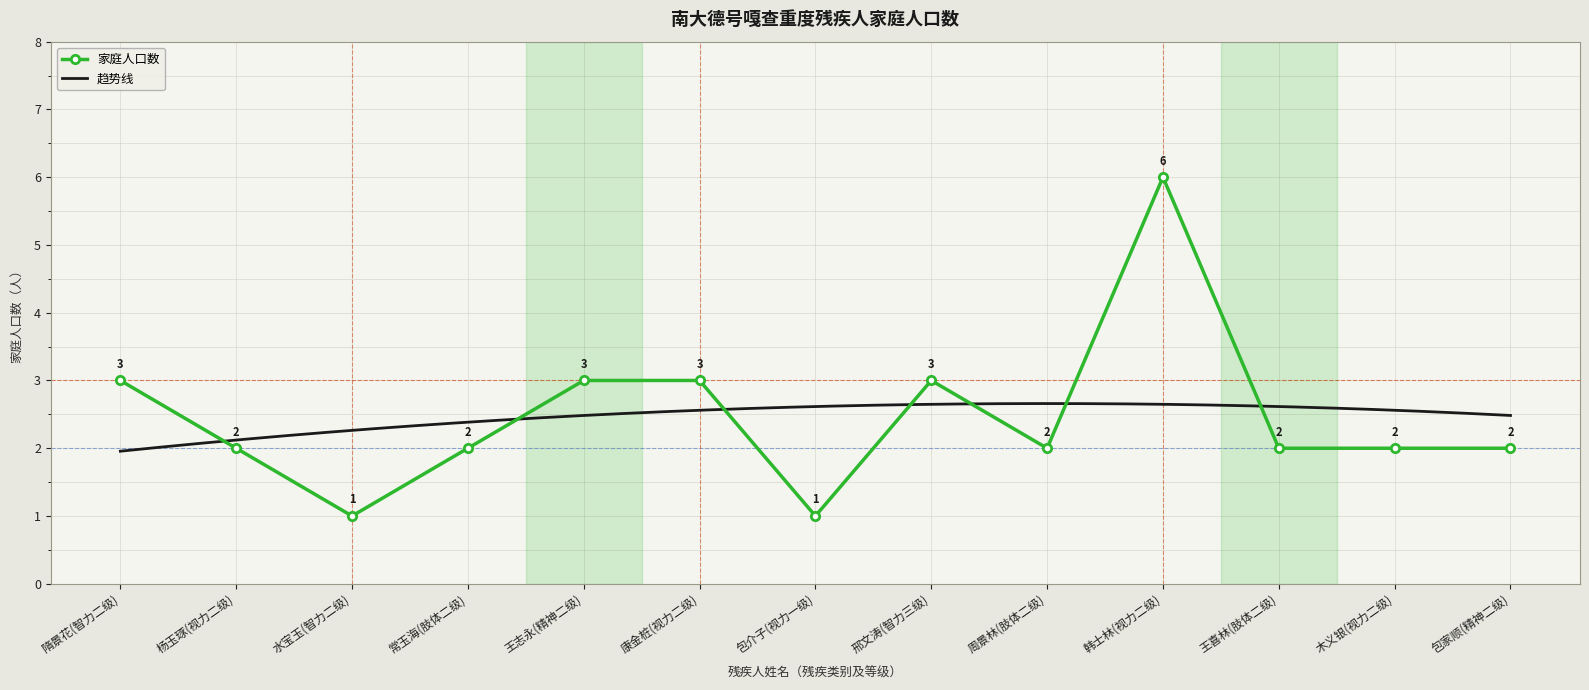

How many interior local valleys (lower than both neighbors) does the data have?

3